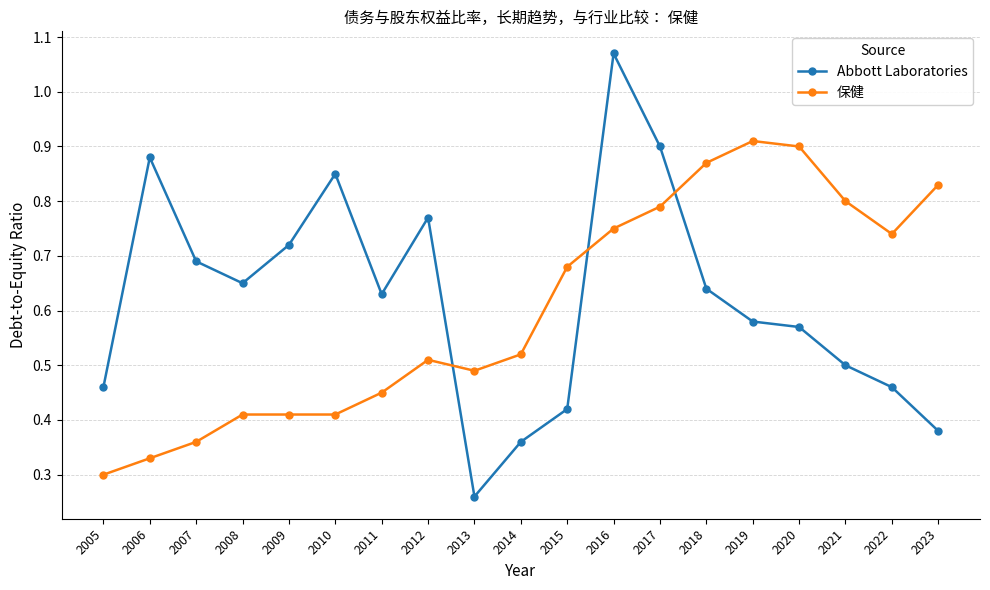

What is the difference between the highest and lowest values at 2018?

0.2